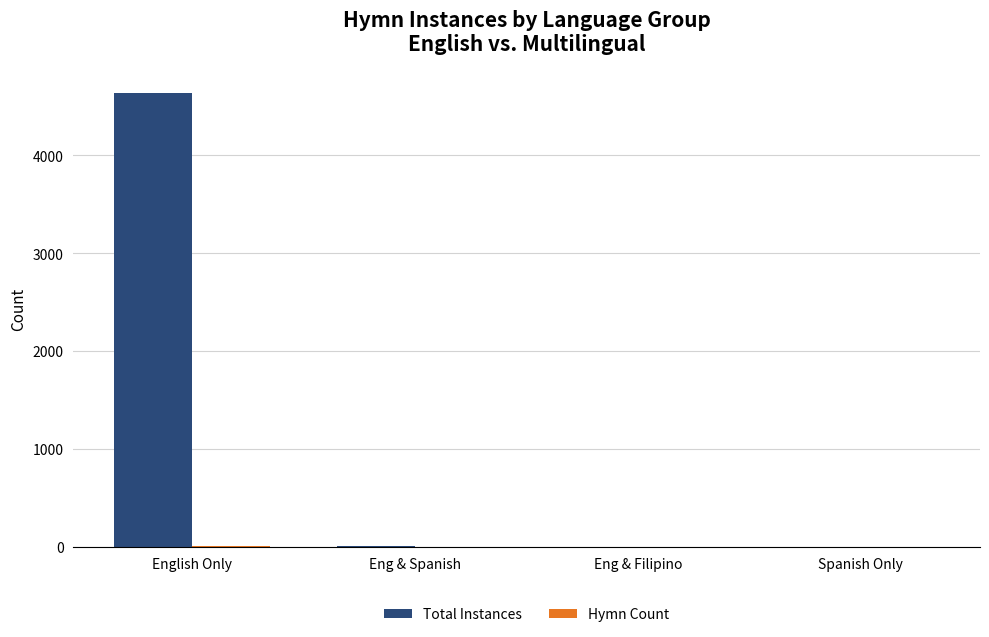

What is the total value across all series at Spanish Only?

8